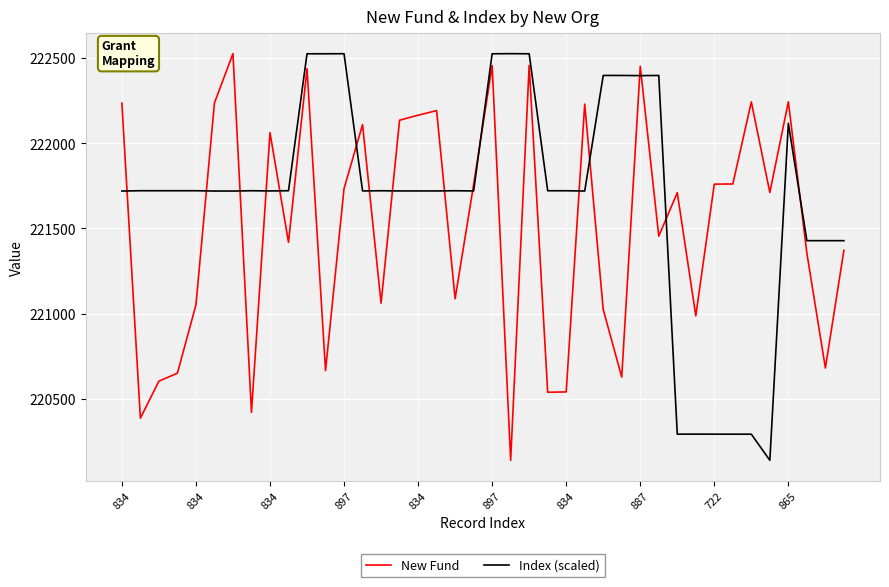

In New Fund, how many points are lower than both neighbors (excluding endpoints)?

13